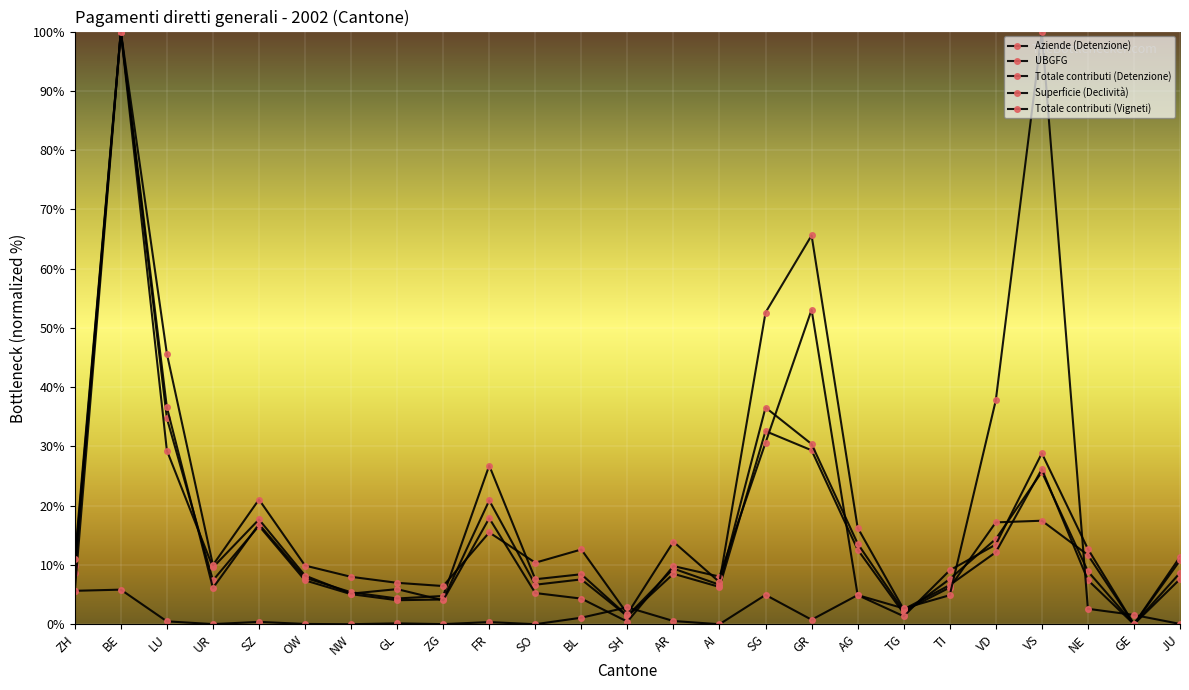

What is the label of the 22nd point from the left?

VS